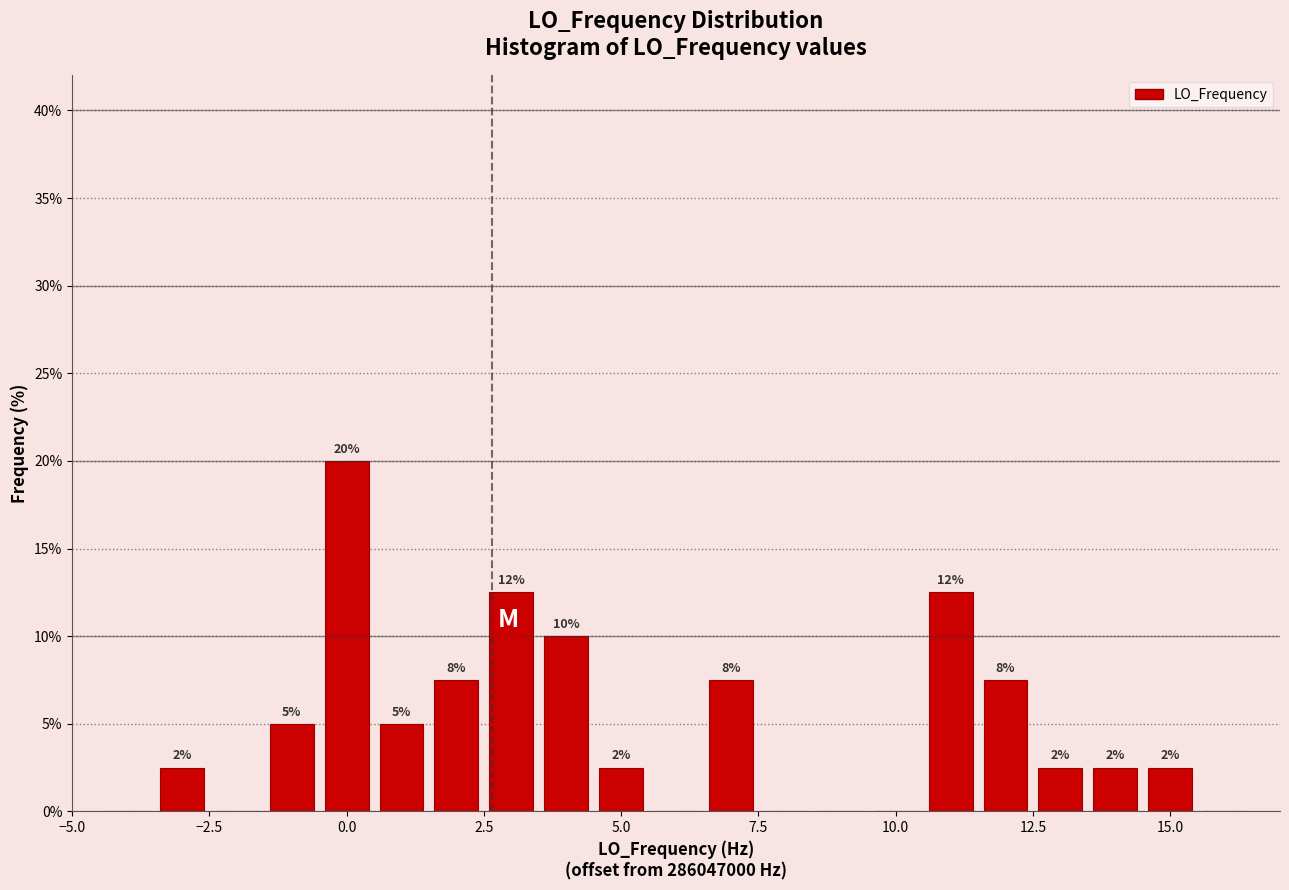

Read against the x-axis, roughly where is the centre of the tallest bar?

0.0